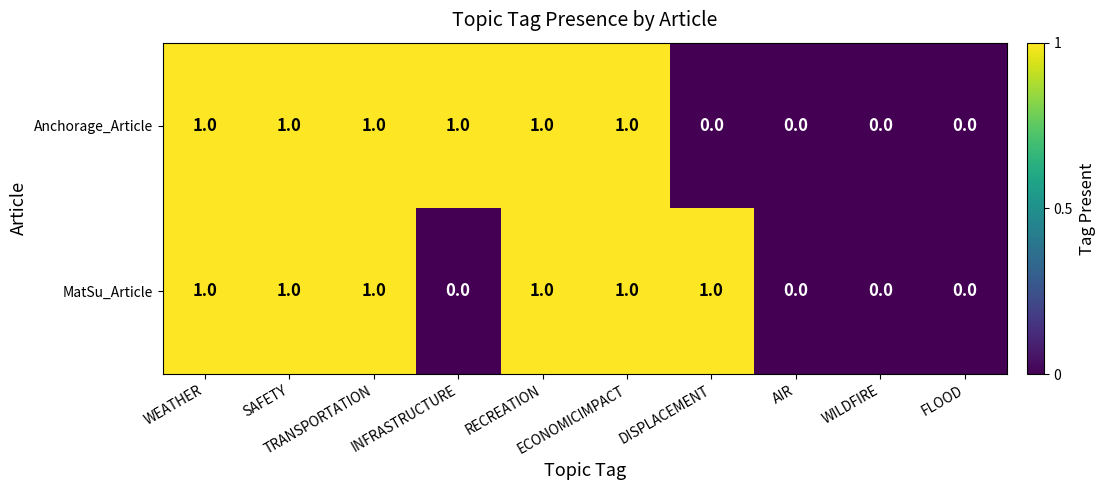

What is the sum of all Anchorage_Article values?

6